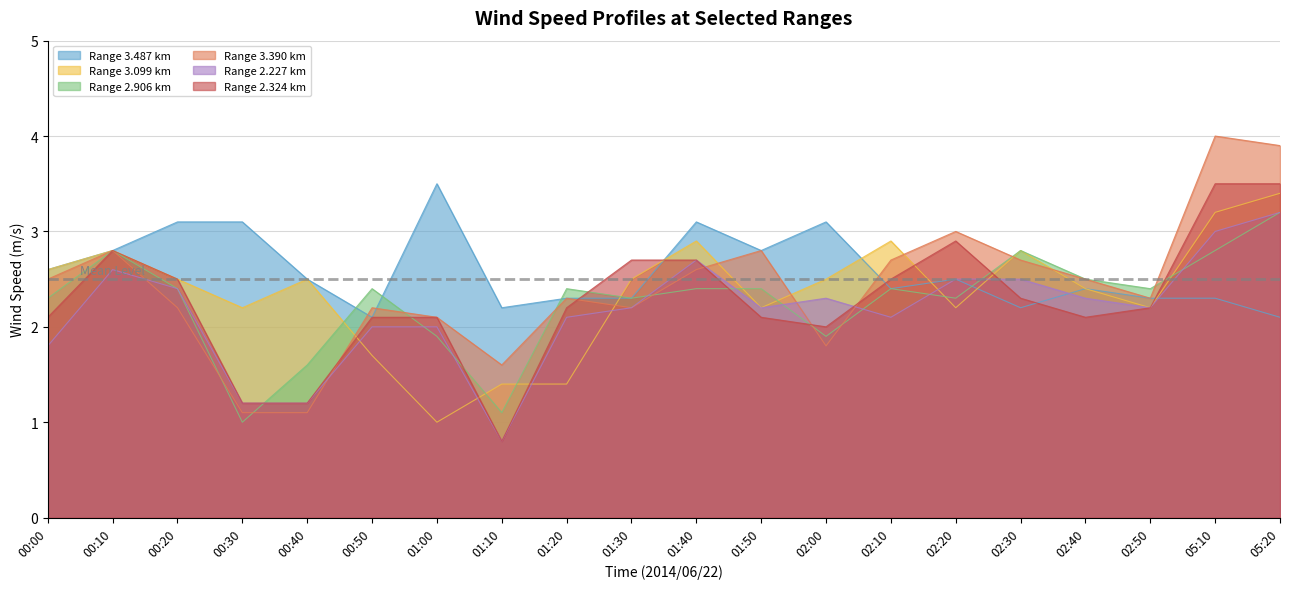

True or false: 2.324 has a value of 3.5 at 05:20.

True